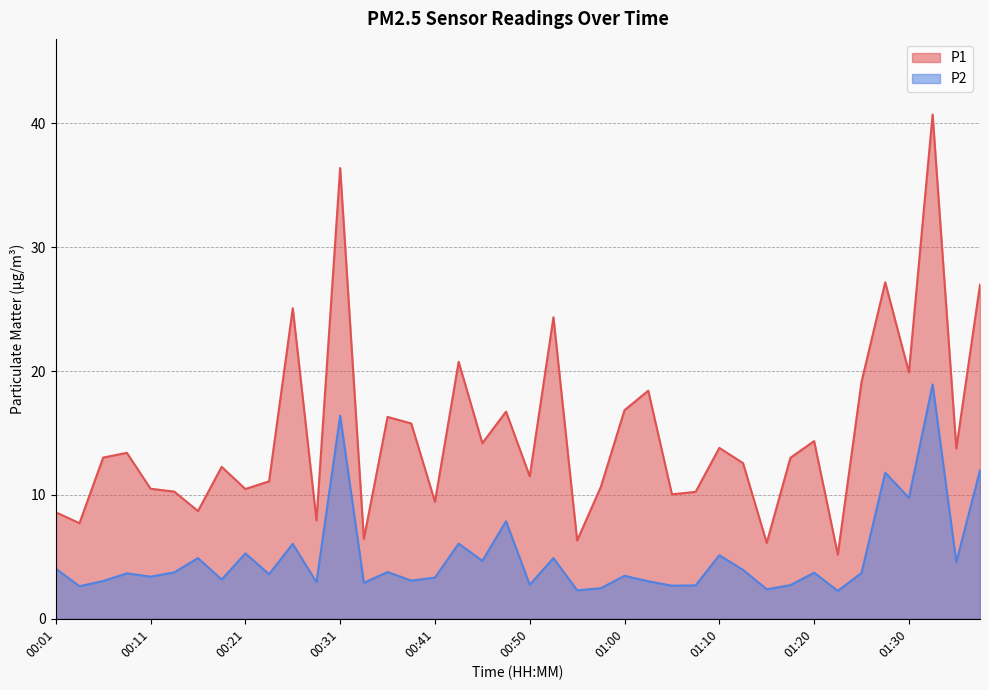

True or false: P2 and P1 cross at least once.

False